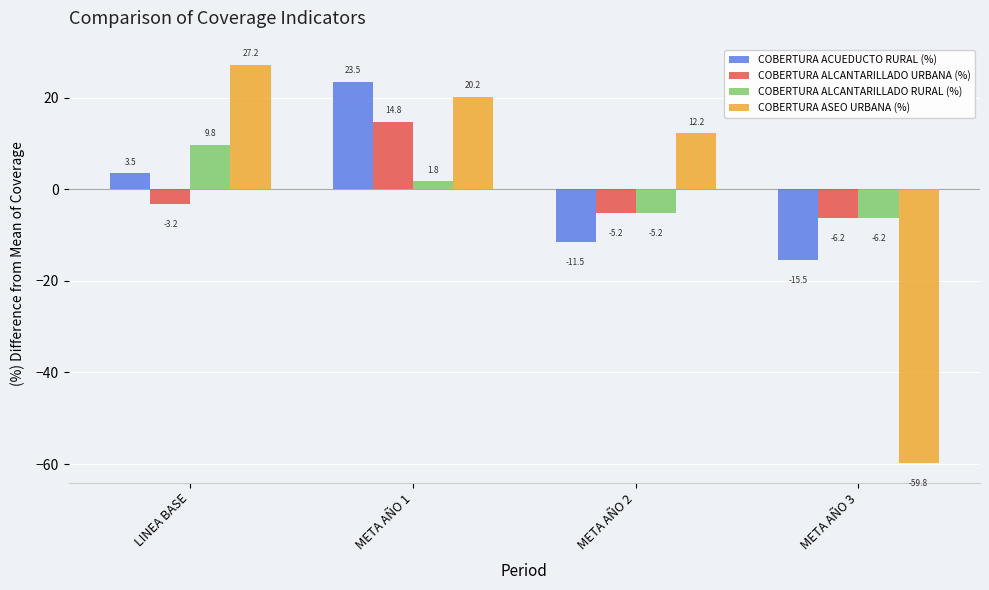

What are all the series names shown in the legend?

COBERTURA ACUEDUCTO RURAL (%), COBERTURA ALCANTARILLADO URBANA (%), COBERTURA ALCANTARILLADO RURAL (%), COBERTURA ASEO URBANA (%)